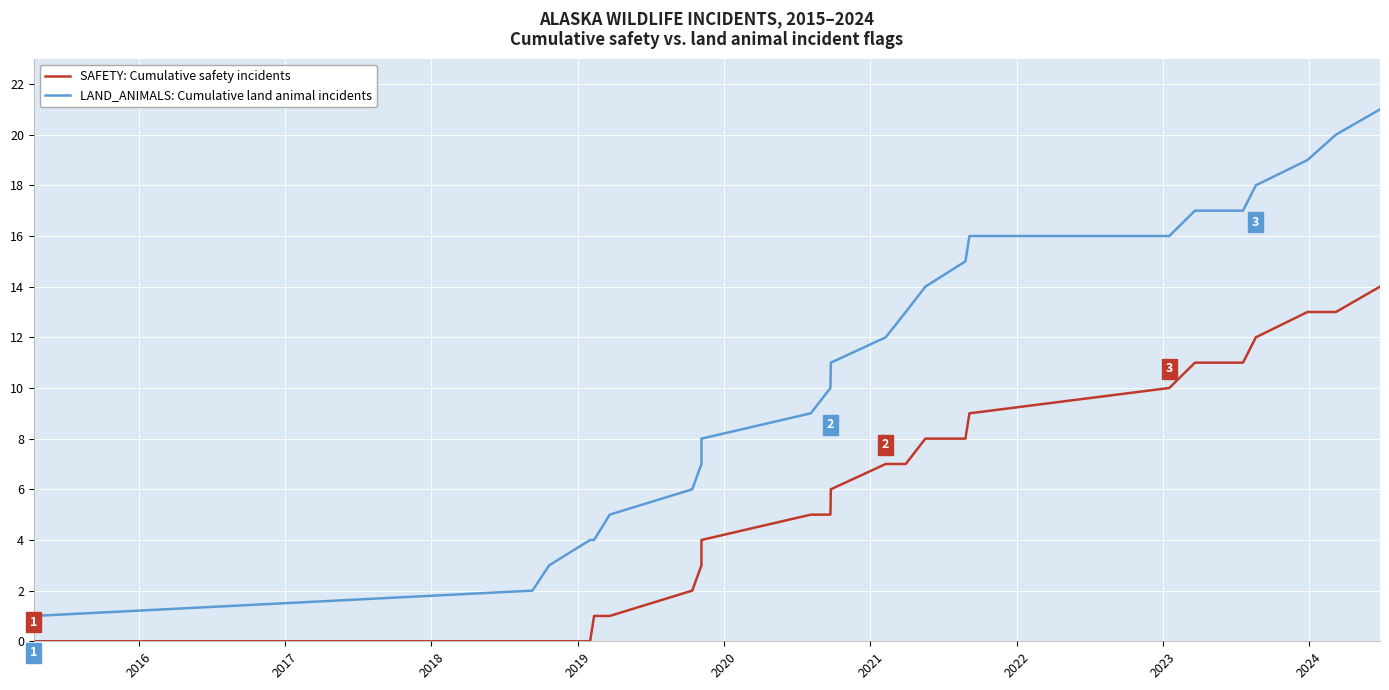

What is the maximum value shown in the chart?

21